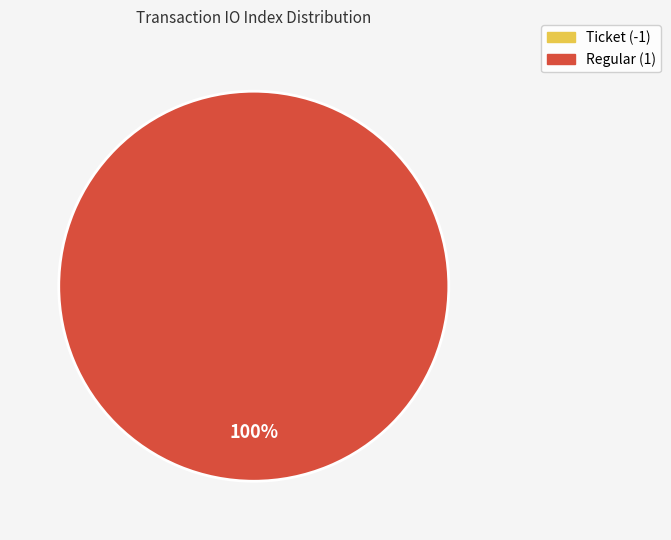

Which has a higher value, Regular (1) or Ticket (-1)?

Regular (1)